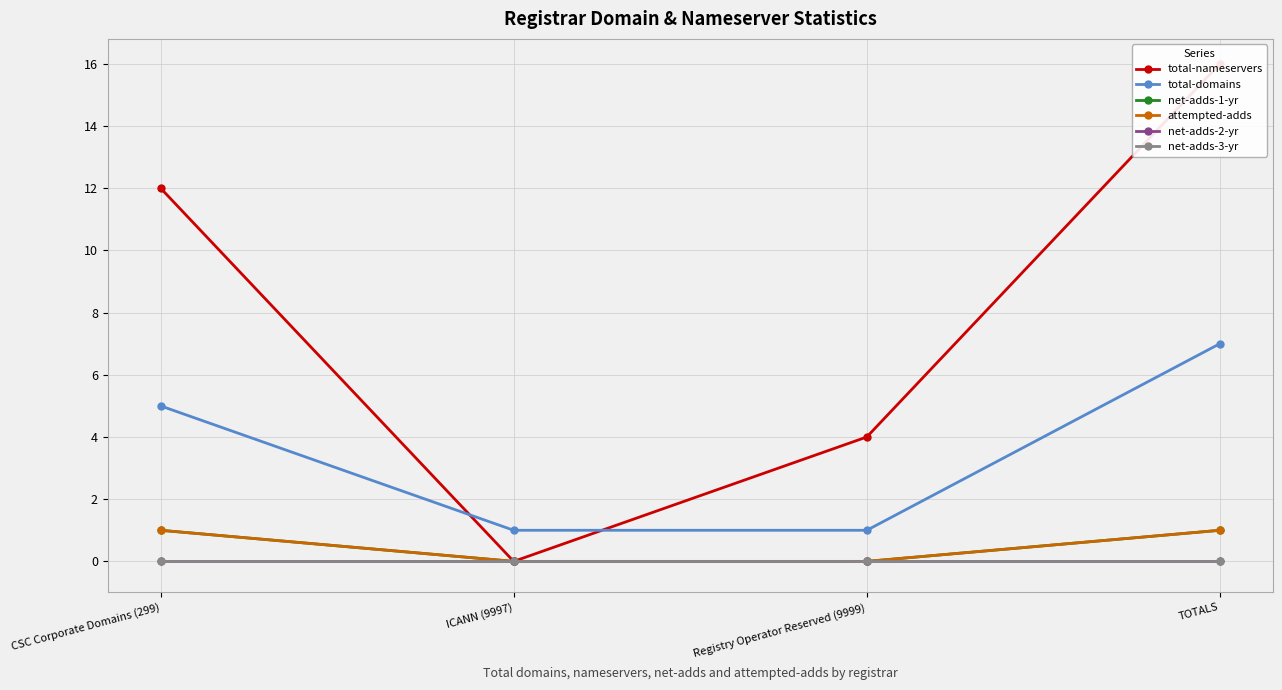

At which category does the chart reach its peak across all series?

TOTALS